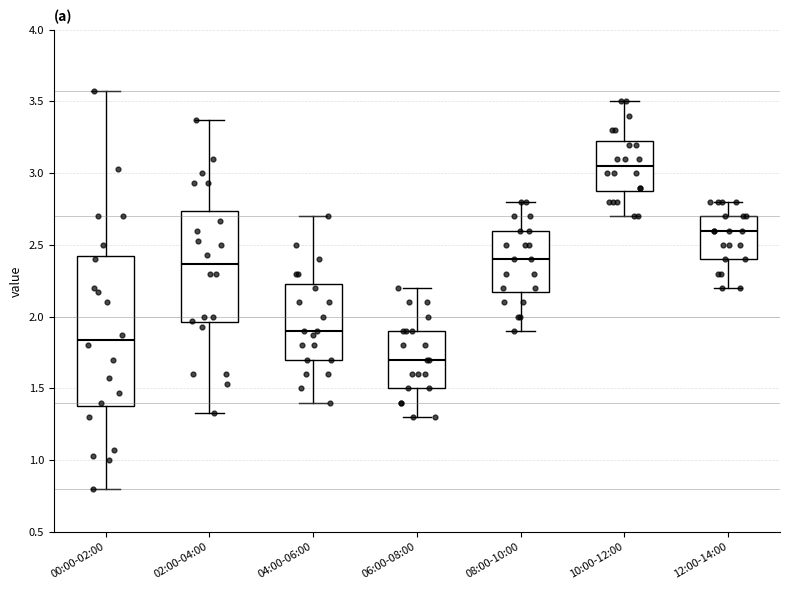

Reading left to right, transcribe this box plot: for each box, give where its median line is, the range the box spans, and where its two whiskers end, as read against the y-axis. The values are not printed on the chart, so give them approximately, as read against the axis.

00:00-02:00: median 1.85, box 1.40 to 2.45, whiskers 0.80 to 3.55
02:00-04:00: median 2.35, box 1.95 to 2.75, whiskers 1.35 to 3.35
04:00-06:00: median 1.90, box 1.70 to 2.25, whiskers 1.40 to 2.70
06:00-08:00: median 1.70, box 1.50 to 1.90, whiskers 1.30 to 2.20
08:00-10:00: median 2.40, box 2.20 to 2.60, whiskers 1.90 to 2.80
10:00-12:00: median 3.05, box 2.90 to 3.25, whiskers 2.70 to 3.50
12:00-14:00: median 2.60, box 2.40 to 2.70, whiskers 2.20 to 2.80